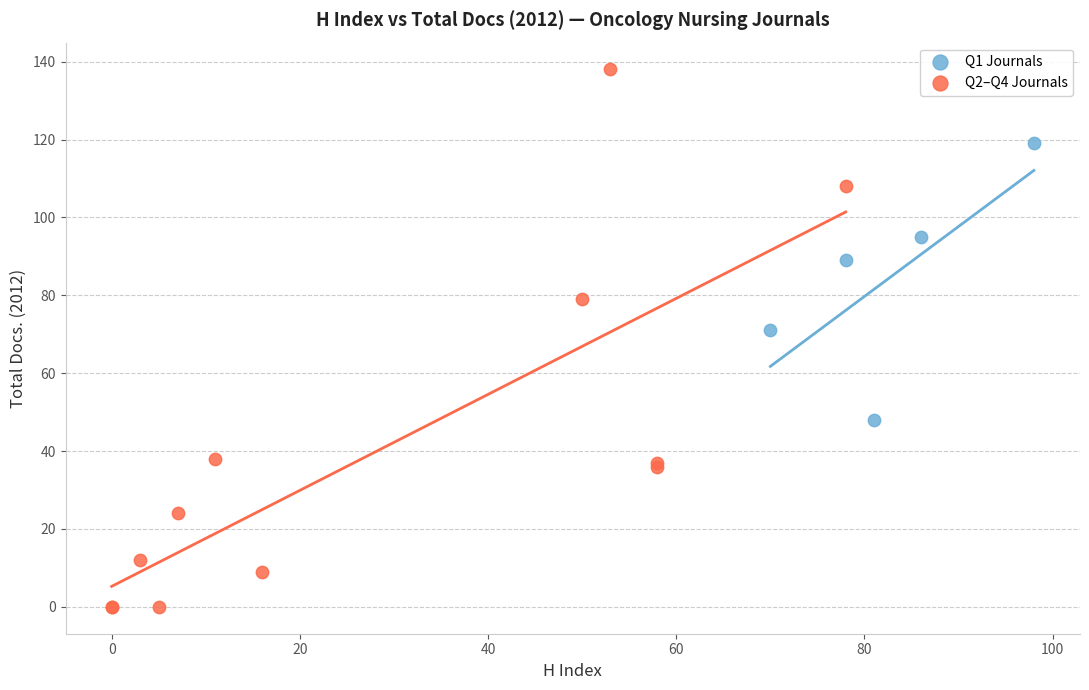

Which series reaches the maximum Y coordinate?

Q2–Q4 Journals